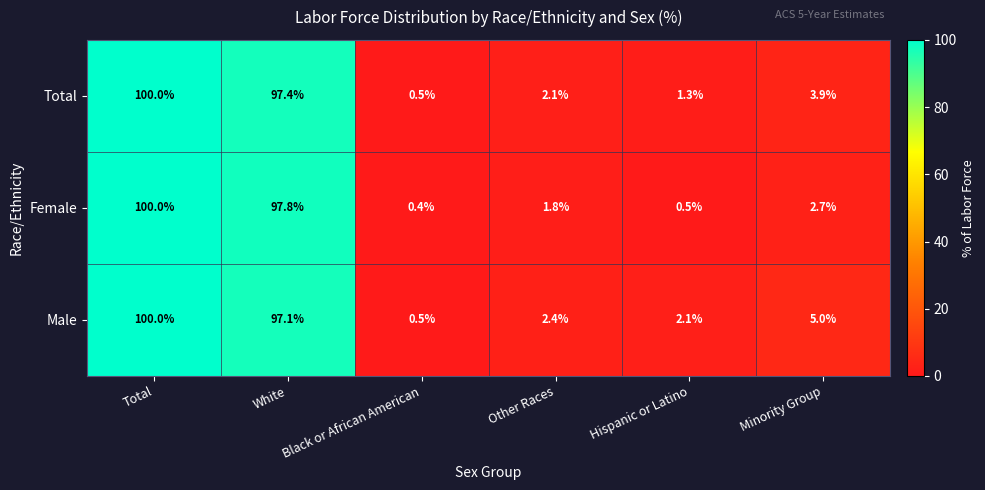

The value of Total at Total is 100.0. True or false?

True